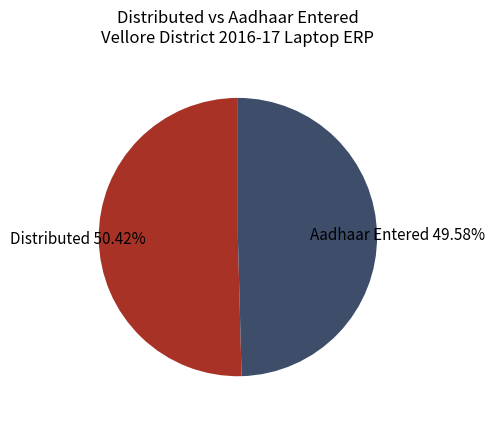

Is there a majority slice in this chart?

Yes